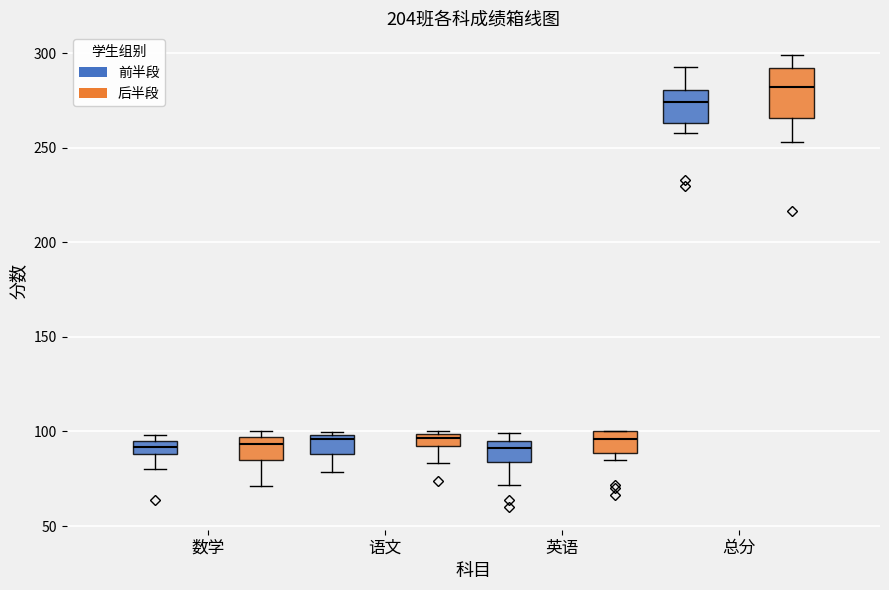

Which box is the tallest, from its lower edge to its upper edge?

总分 (后半段)